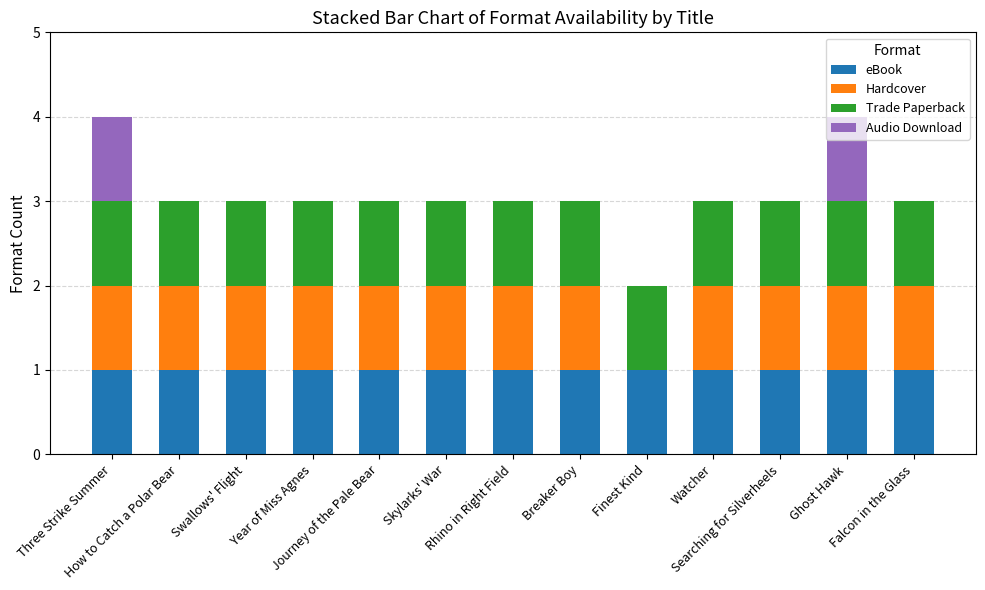

What are all the series names shown in the legend?

eBook, Hardcover, Trade Paperback, Audio Download